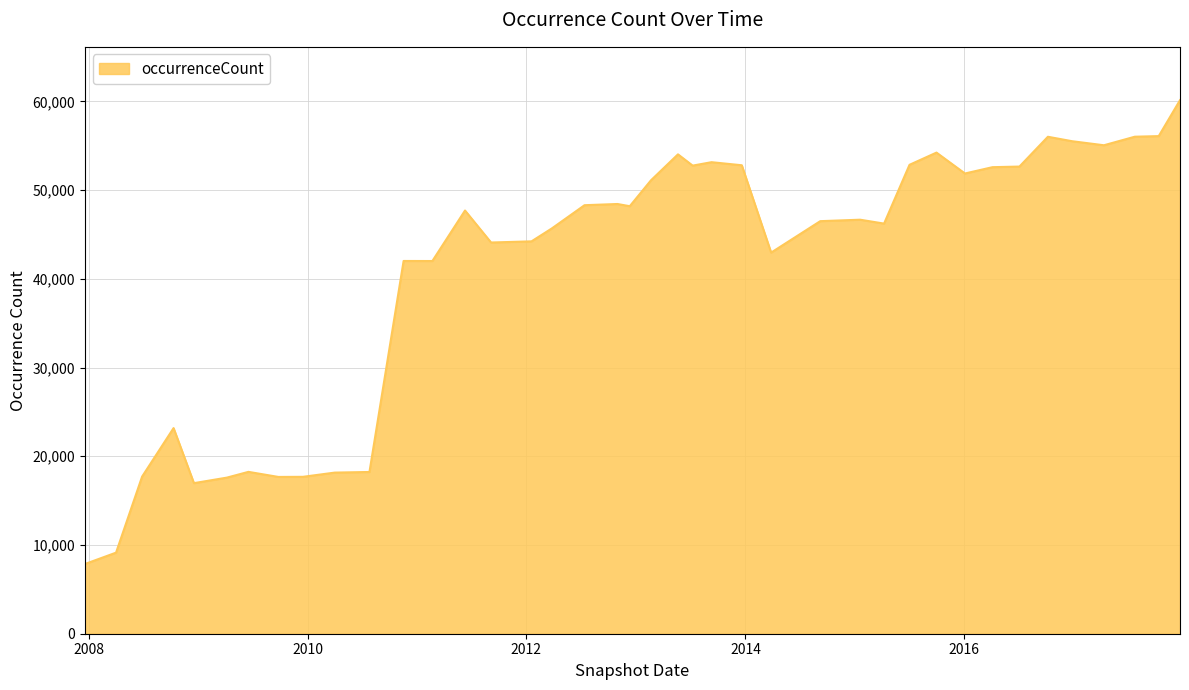

What is the minimum value shown in the chart?

7856